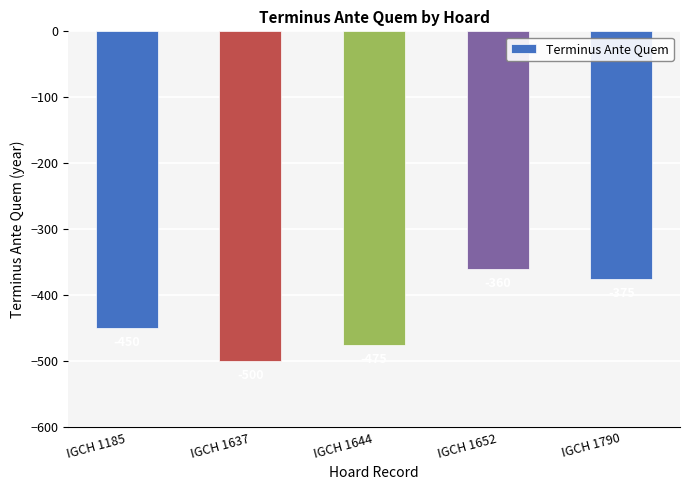

How many bars are there in total?

5